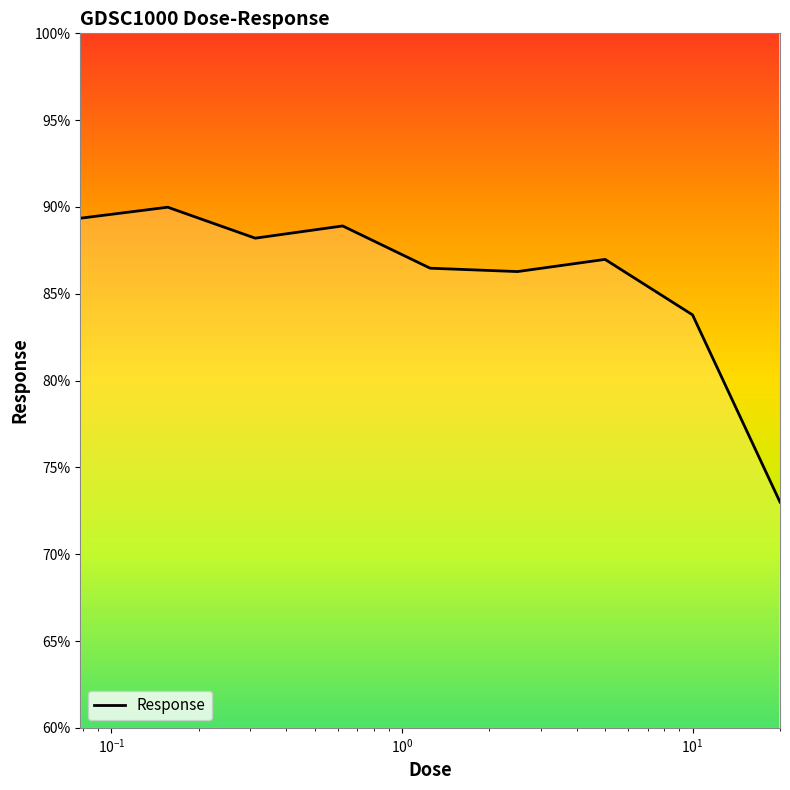

What is the greatest value displayed?

90.0